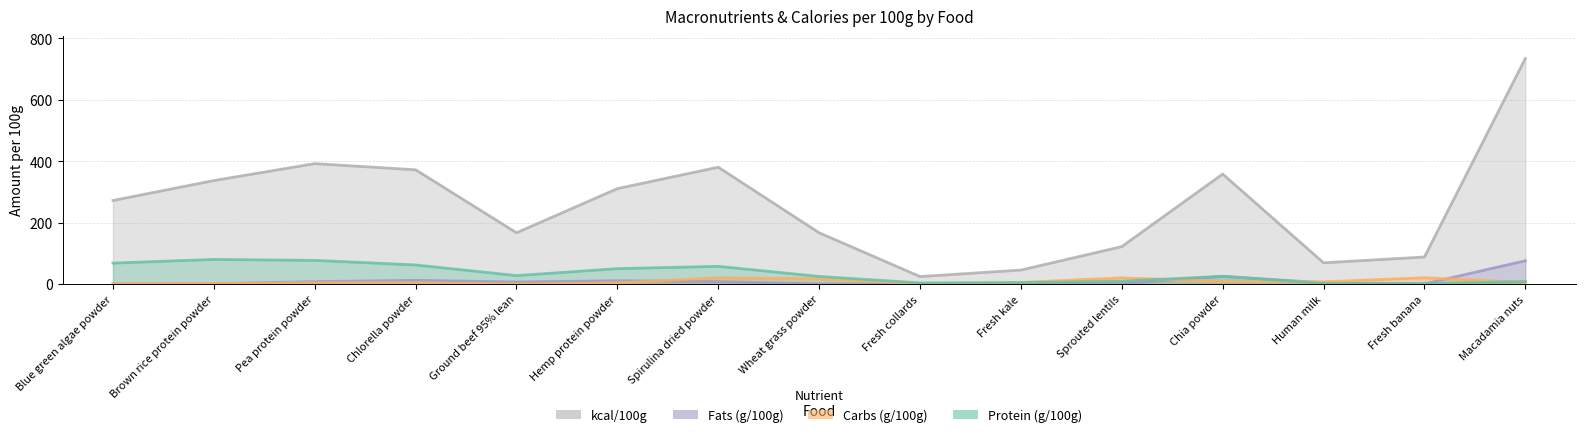

What is the greatest value displayed?

734.6